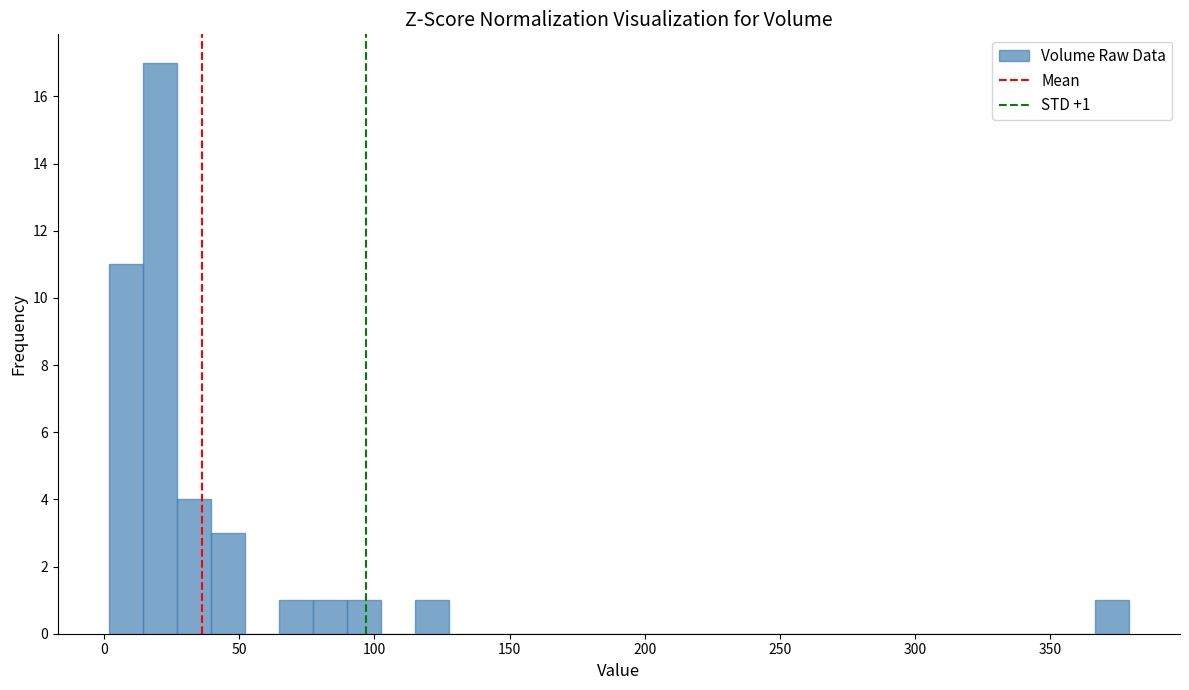

Read against the x-axis, roughly where is the centre of the tallest bar?

20